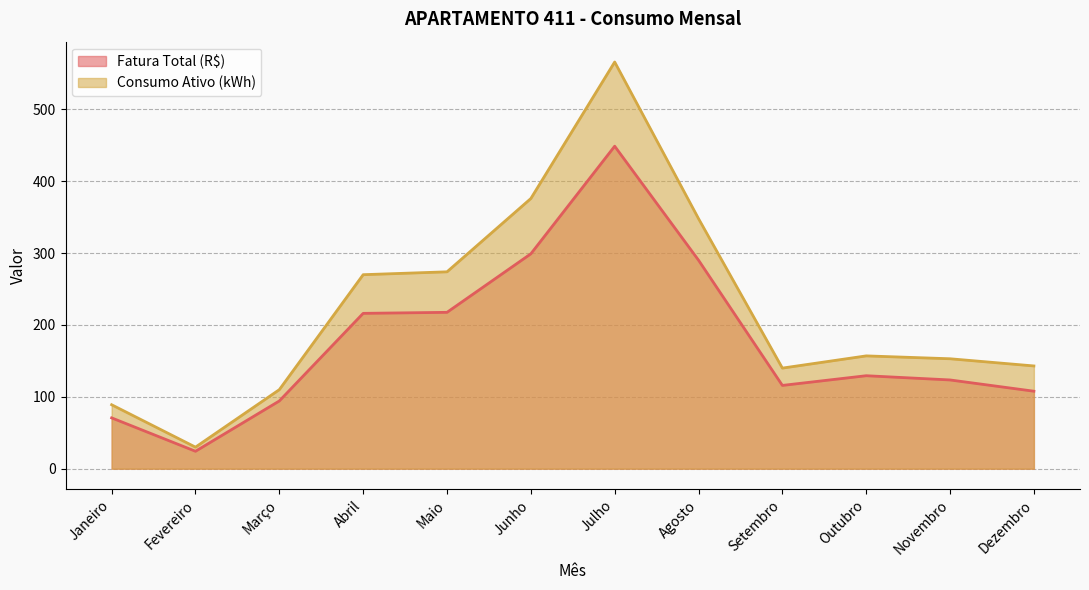

At which label does Fatura Total (R$) reach its peak?

Julho